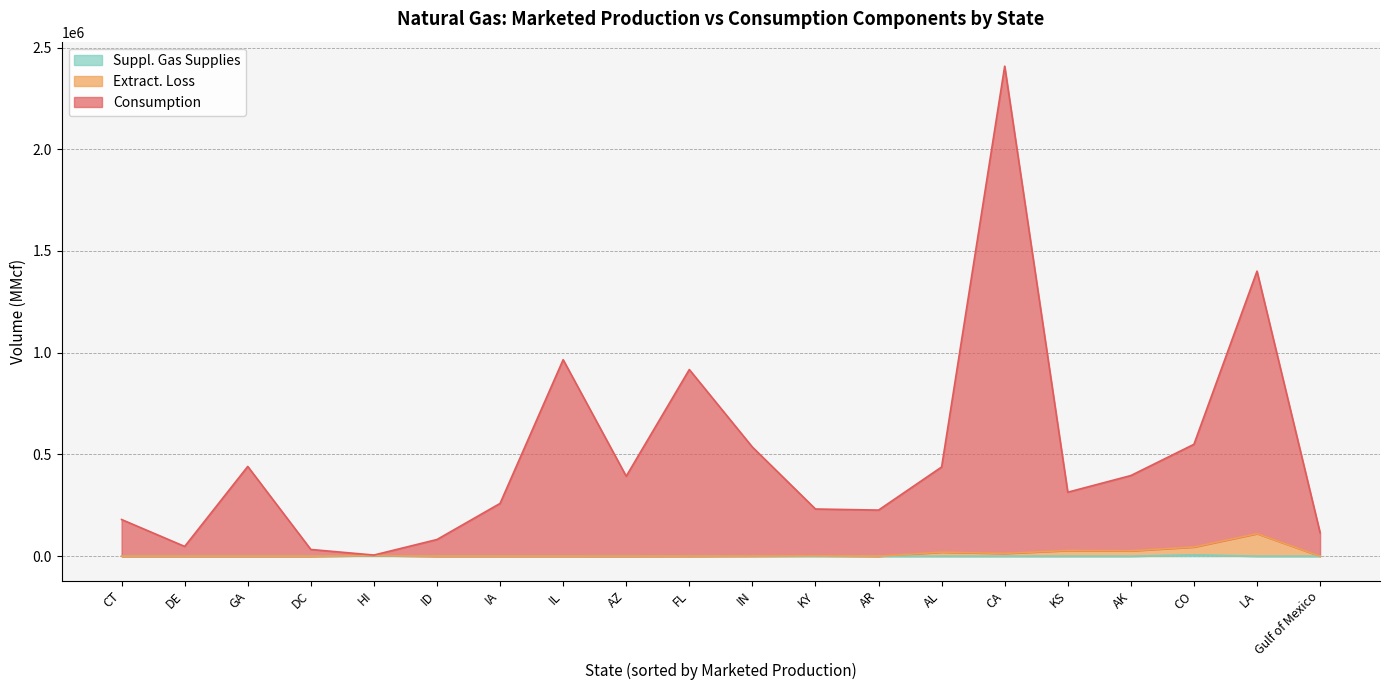

Which series has the largest total across all categories?

Consumption